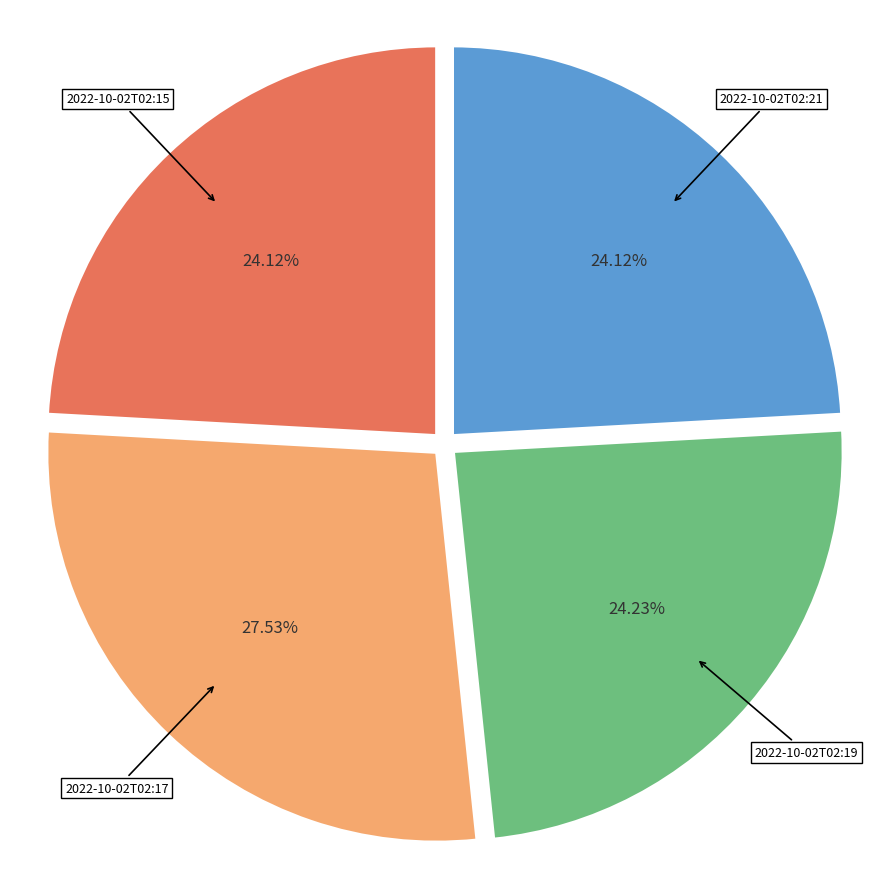

To the nearest percent, what portion does 2022-10-02T02:21 represent?

24%